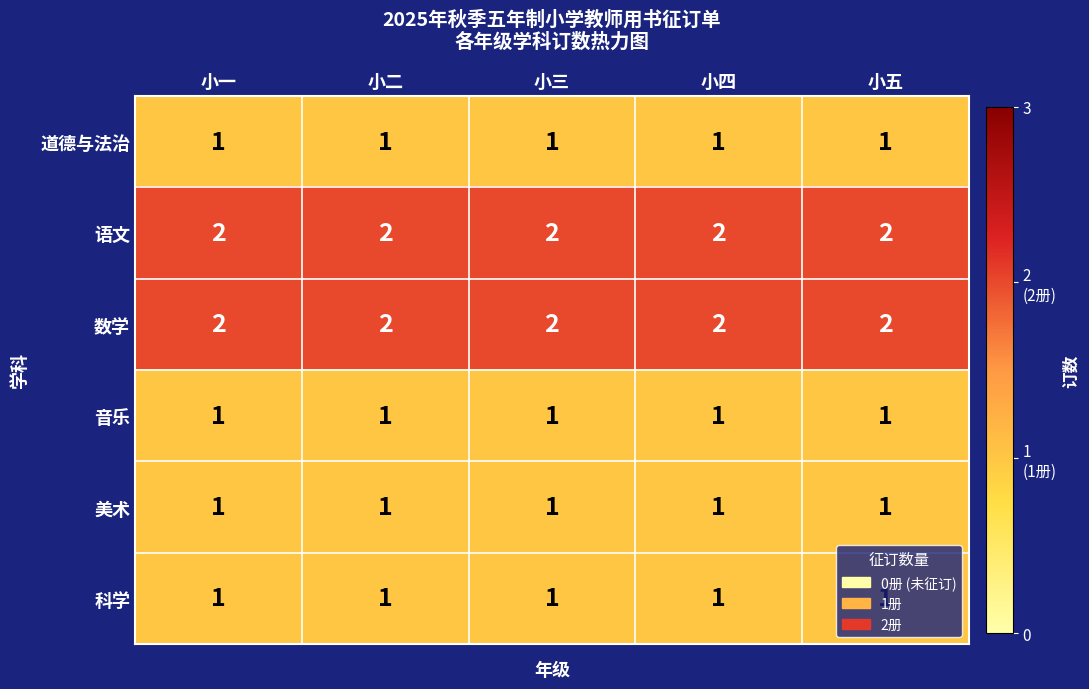

Is it true that 数学 equals 3 at 小三?

False